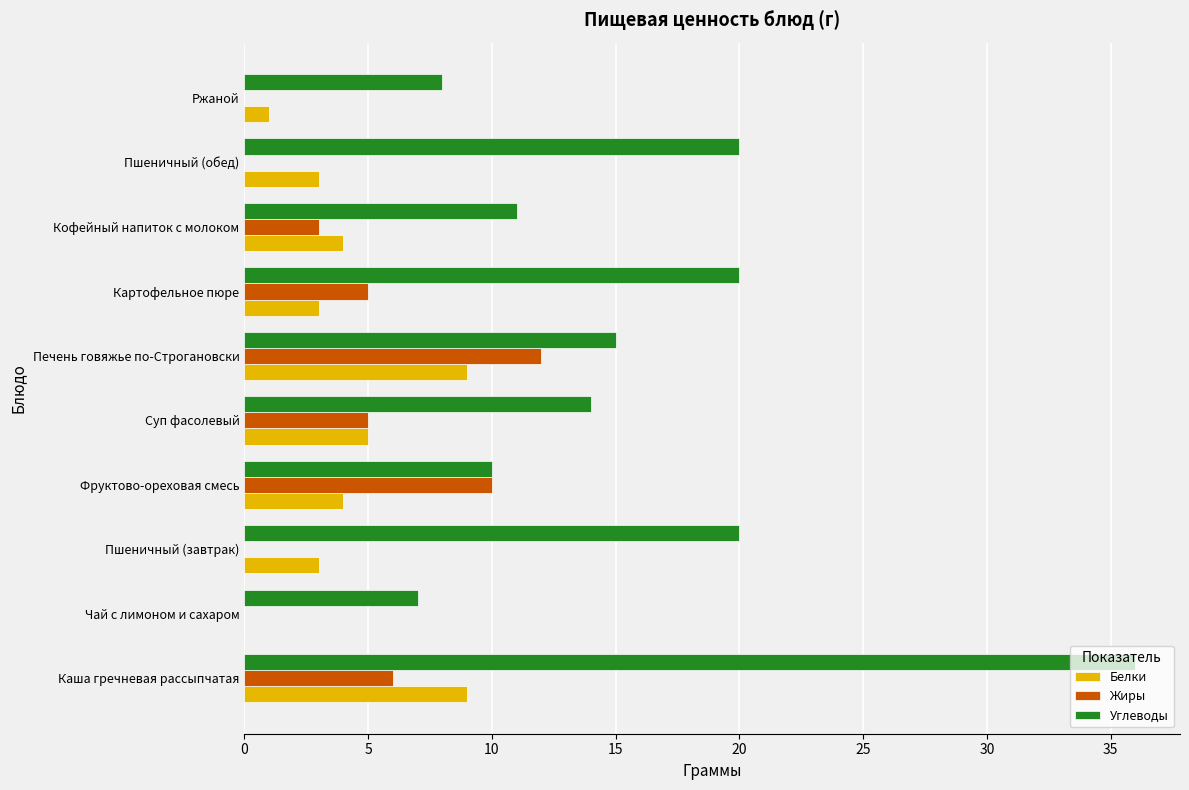

What is the highest value of the Жиры series?

12